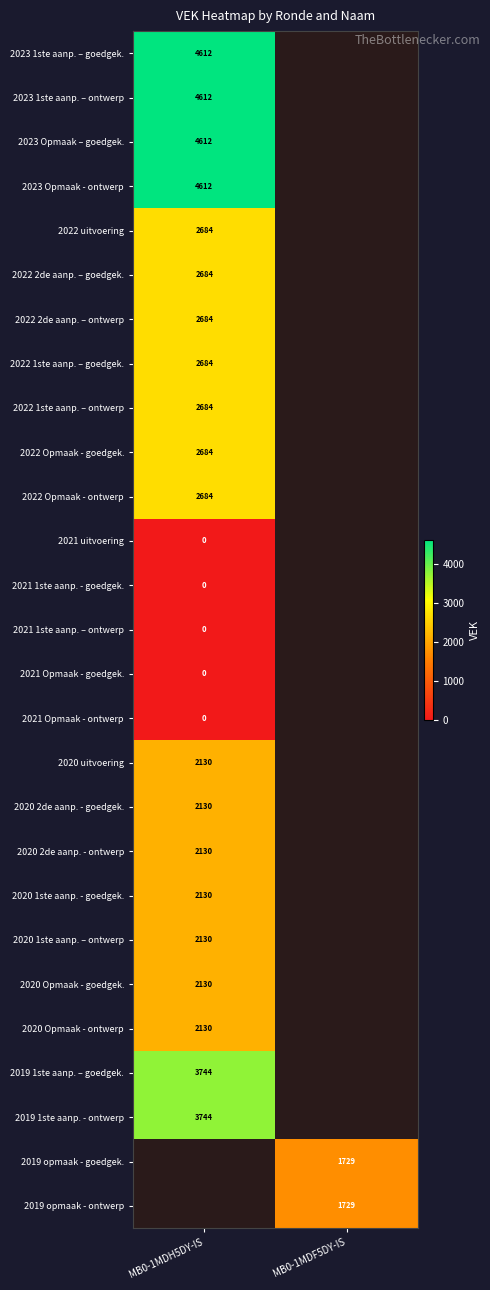

True or false: 2019 1ste aanp. - ontwerp has a value of 6360 at MB0-1MDH5DY-IS.

False